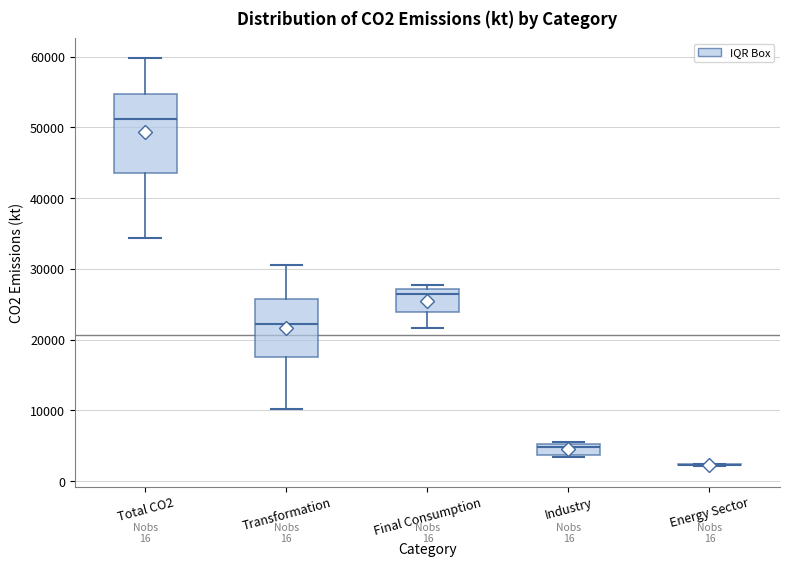

Comparing the boxes themselves (not the whiskers), which one is the tallest?

Total CO2